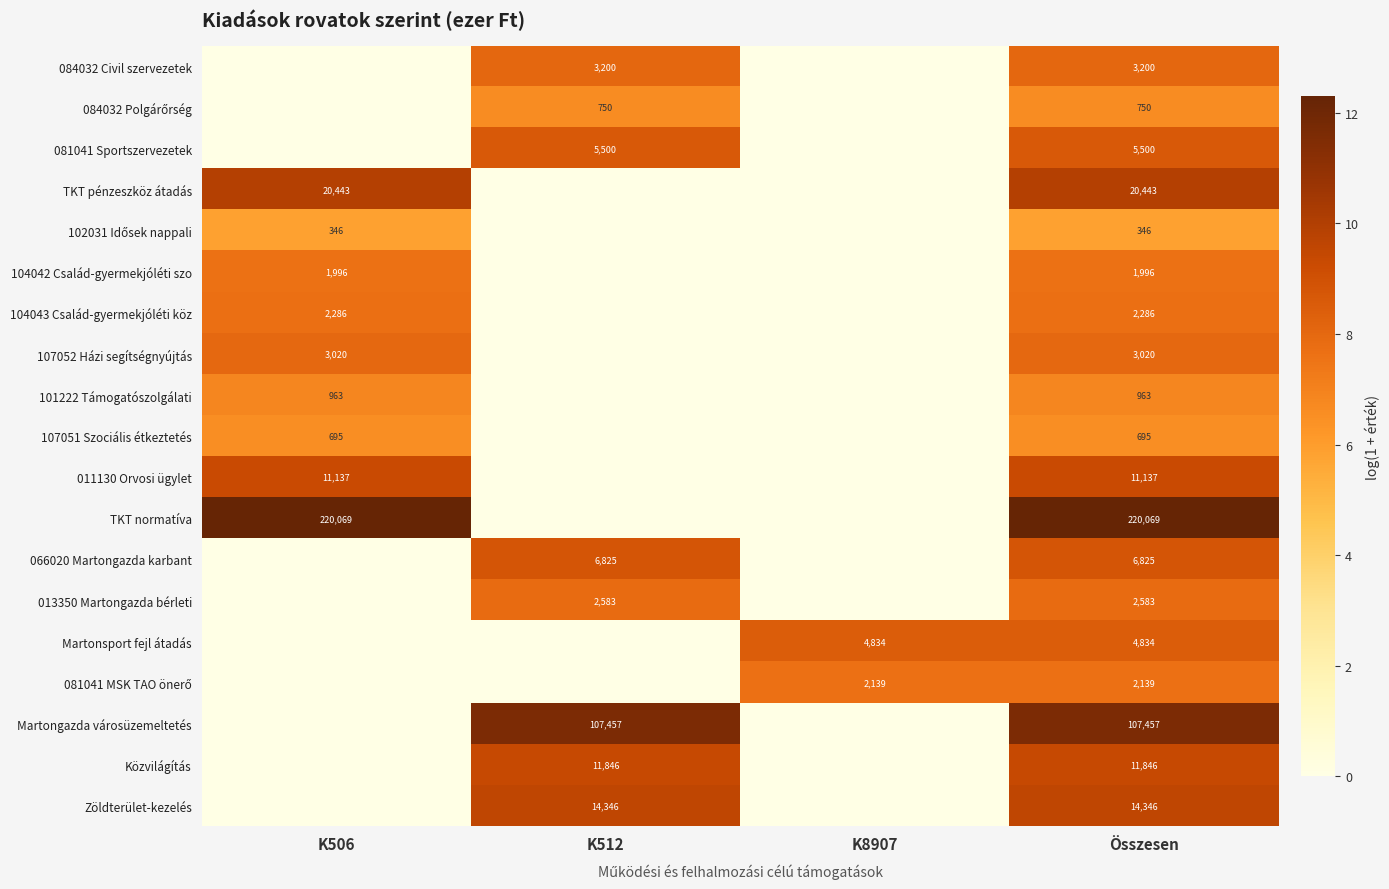

True or false: 081041 Sportszervezetek has a value of 5500 at Összesen.

True